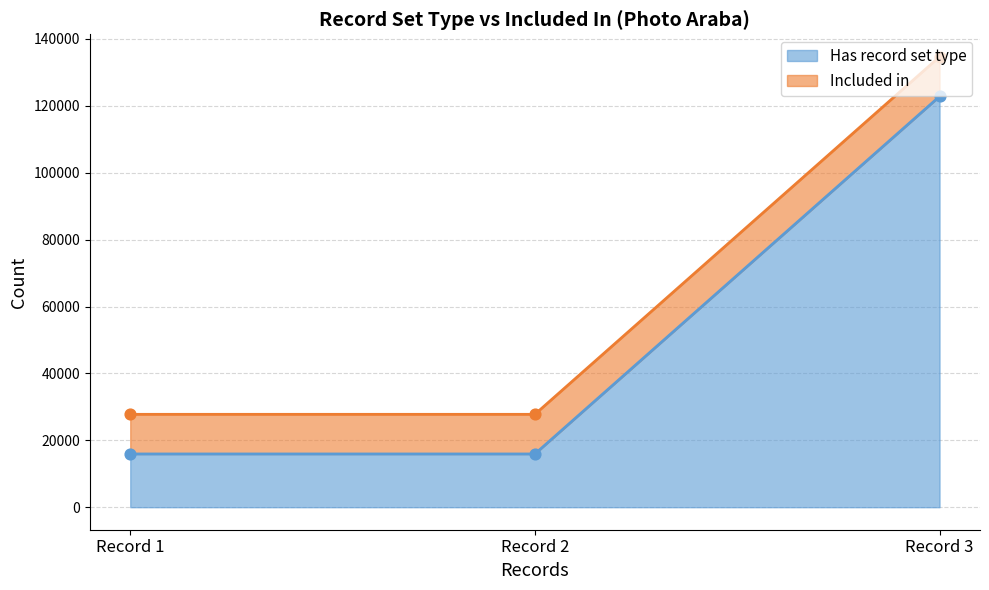

Which has a higher value, Record 3 or Record 2?

Record 3